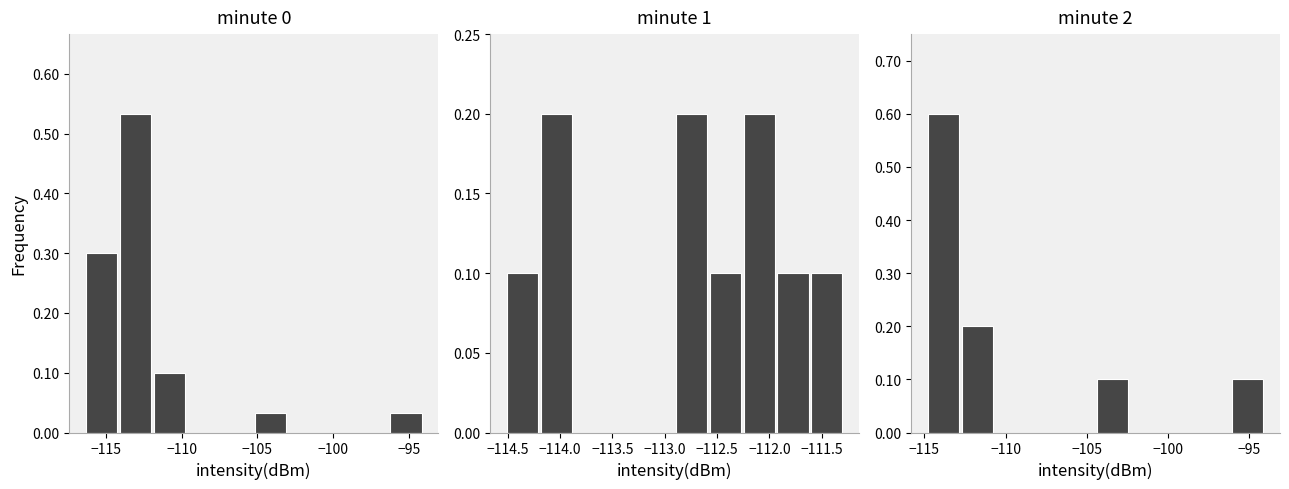

What is the label of the 6th bar from the left?

−95